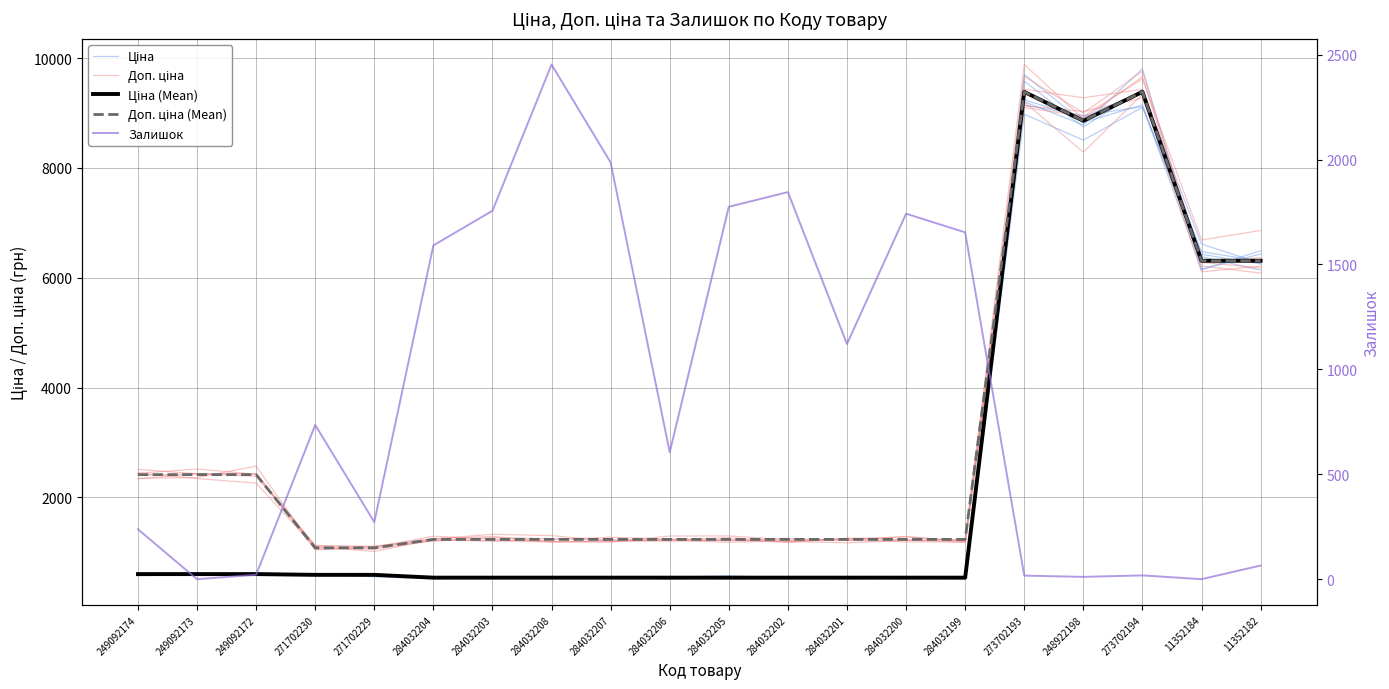

At which label is Доп. ціна (Mean) closest to 5232?

11352184